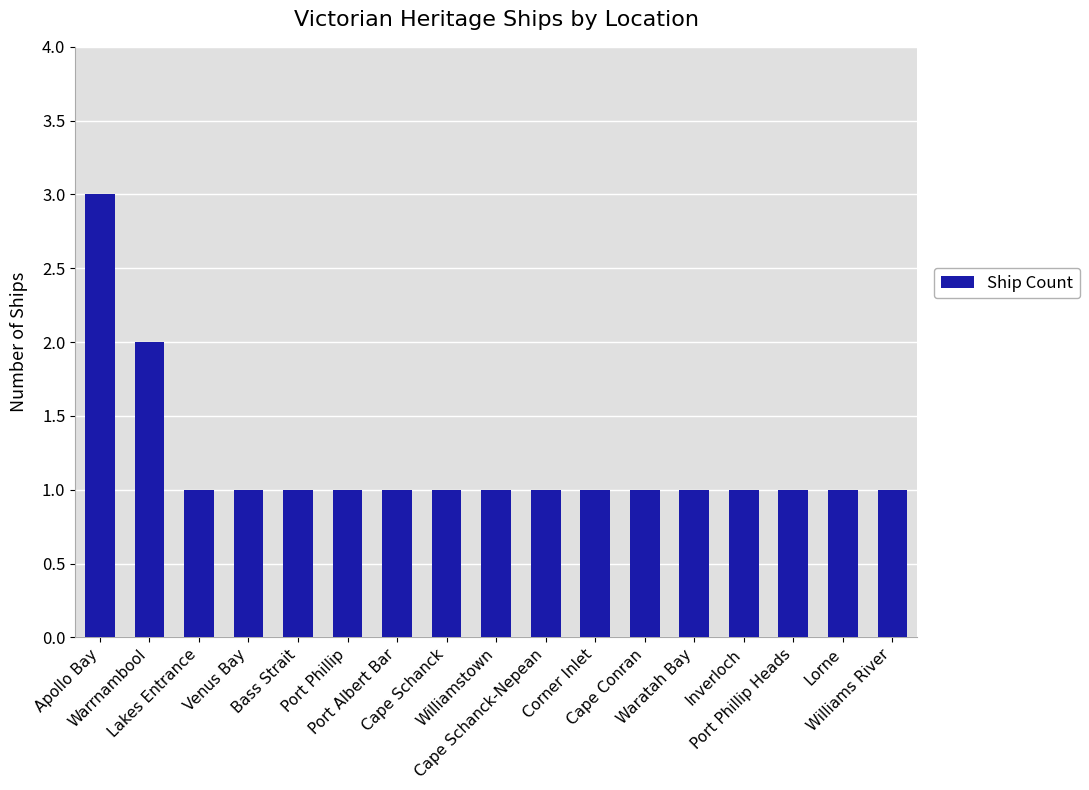

What is the value of the 17th bar from the left?

1